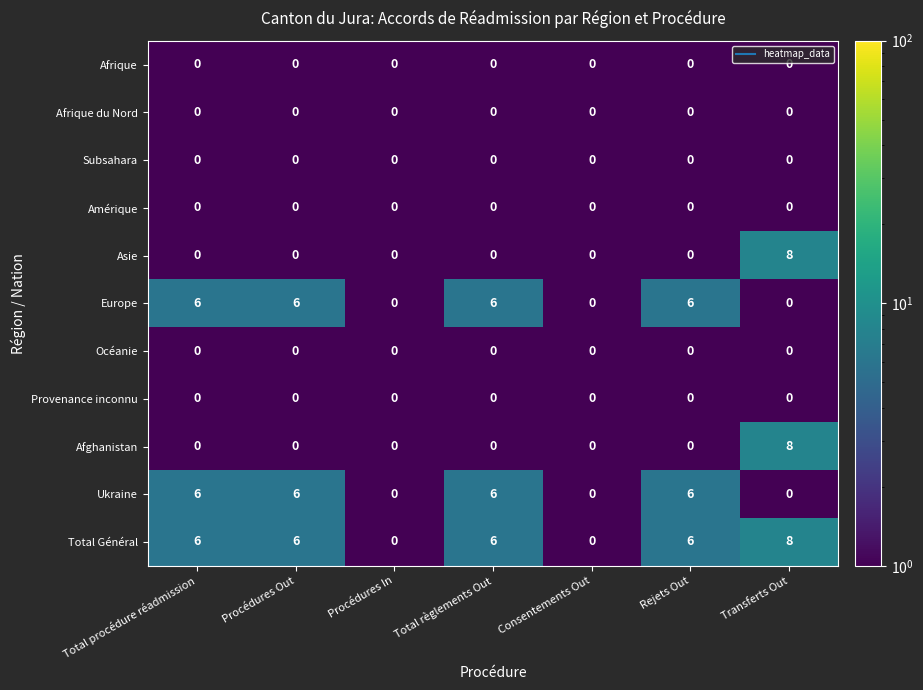

Which category has the highest value across all series?

Transferts Out